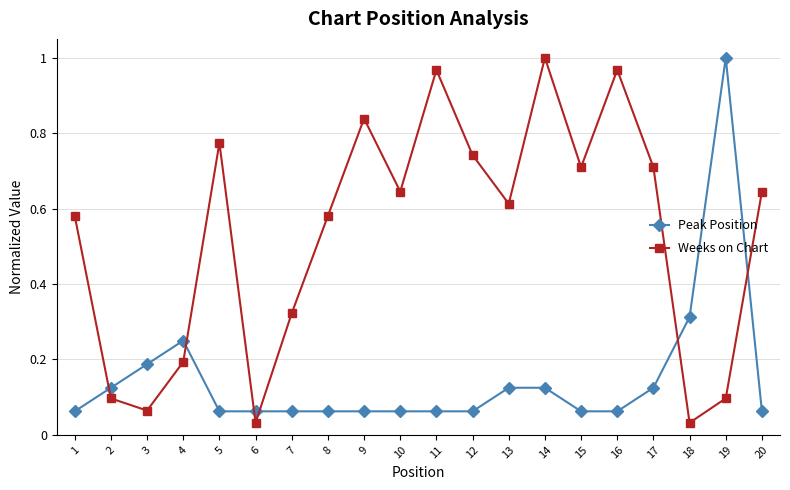

In Weeks on Chart, how many points are higher than both neighbors (excluding endpoints)?

5